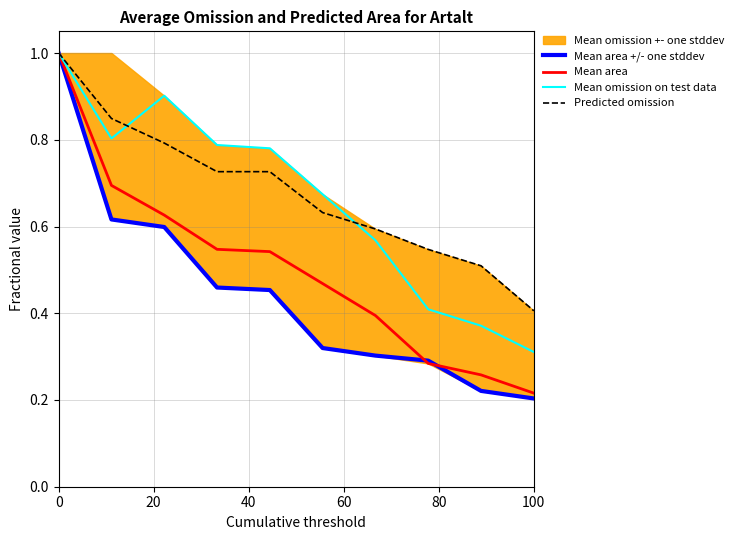

At which label is Predicted omission closest to 0?

100